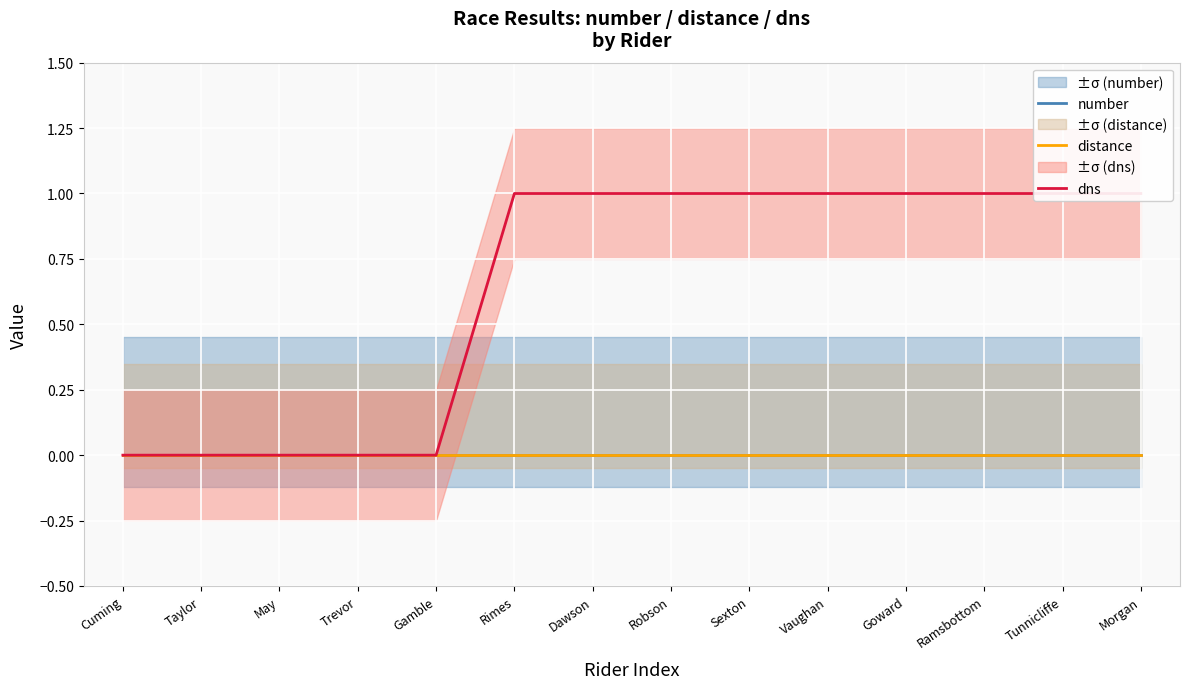

How many distinct data groups are displayed?

3